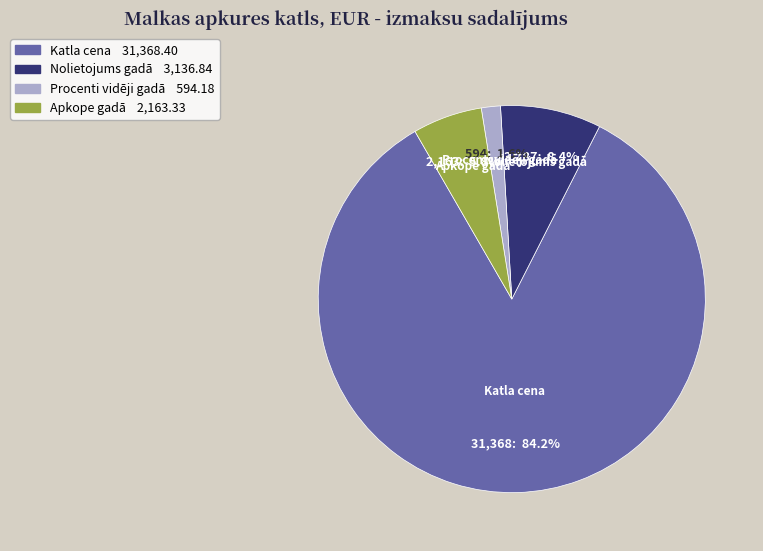

How many segments does this pie chart have?

4